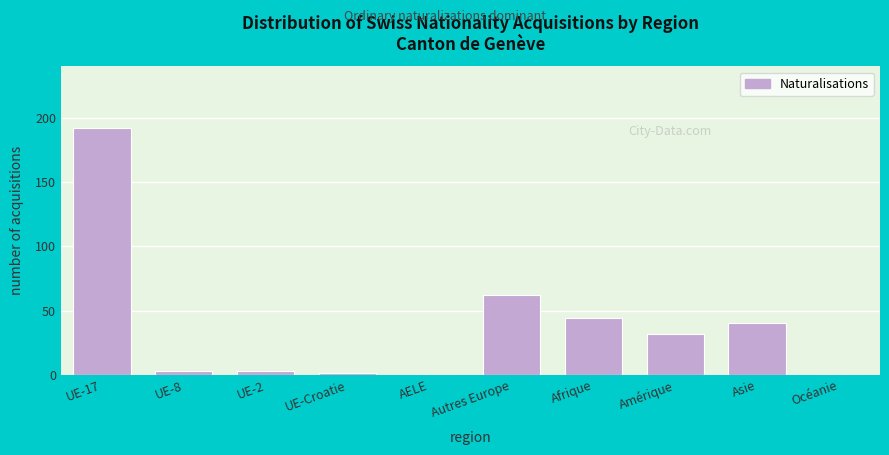

Reading left to right, extract all data points from this chart.

UE-17=192	UE-8=3	UE-2=3	UE-Croatie=1	AELE=0	Autres Europe=62	Afrique=44	Amérique=32	Asie=40	Océanie=0